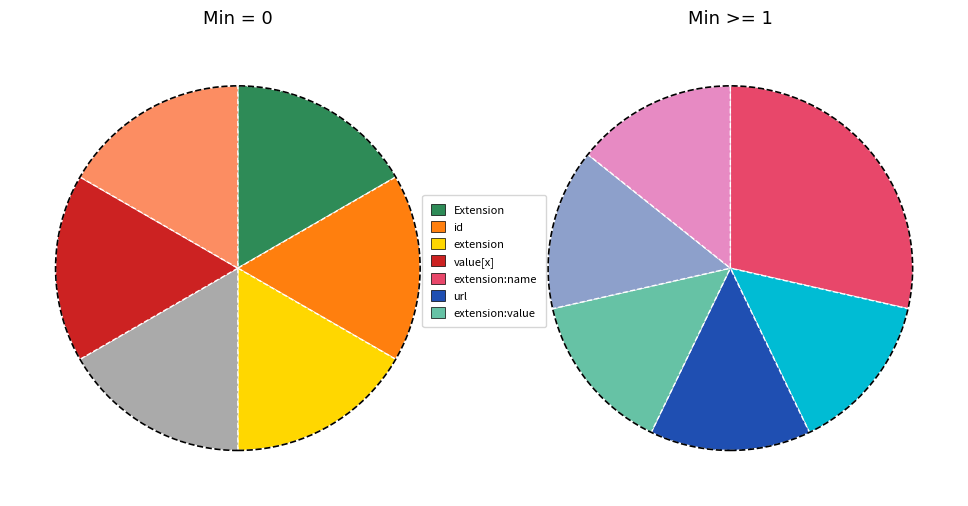

Do Extension.extension:name.id and Extension.extension:name.url together represent more than half of the pie?

No